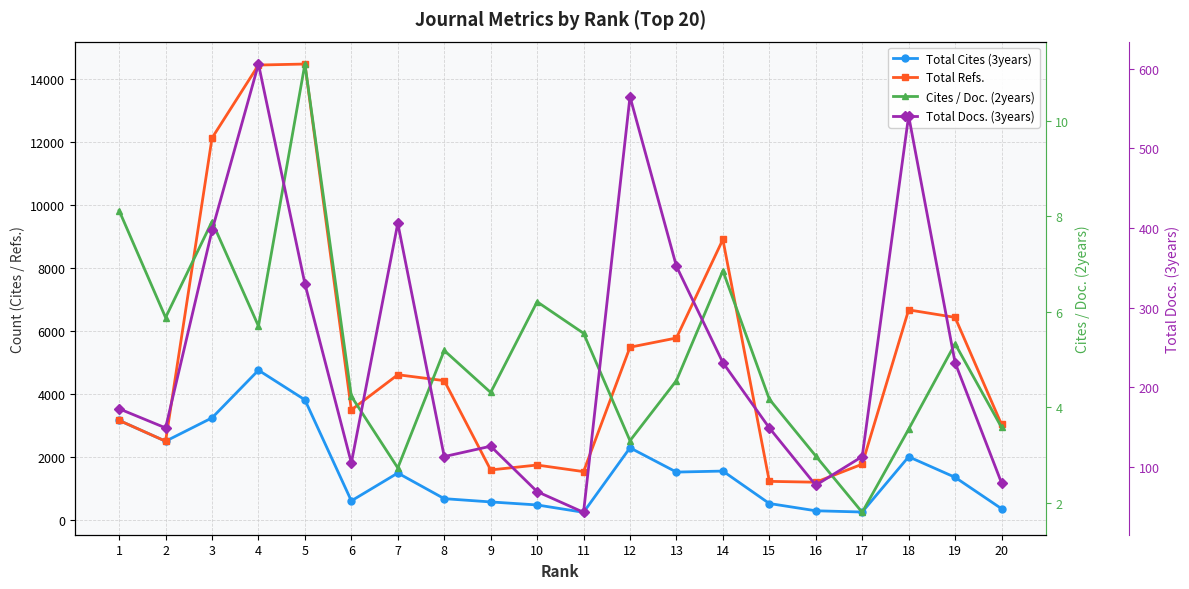

True or false: Total Refs. and Total Cites (3years) cross at least once.

False